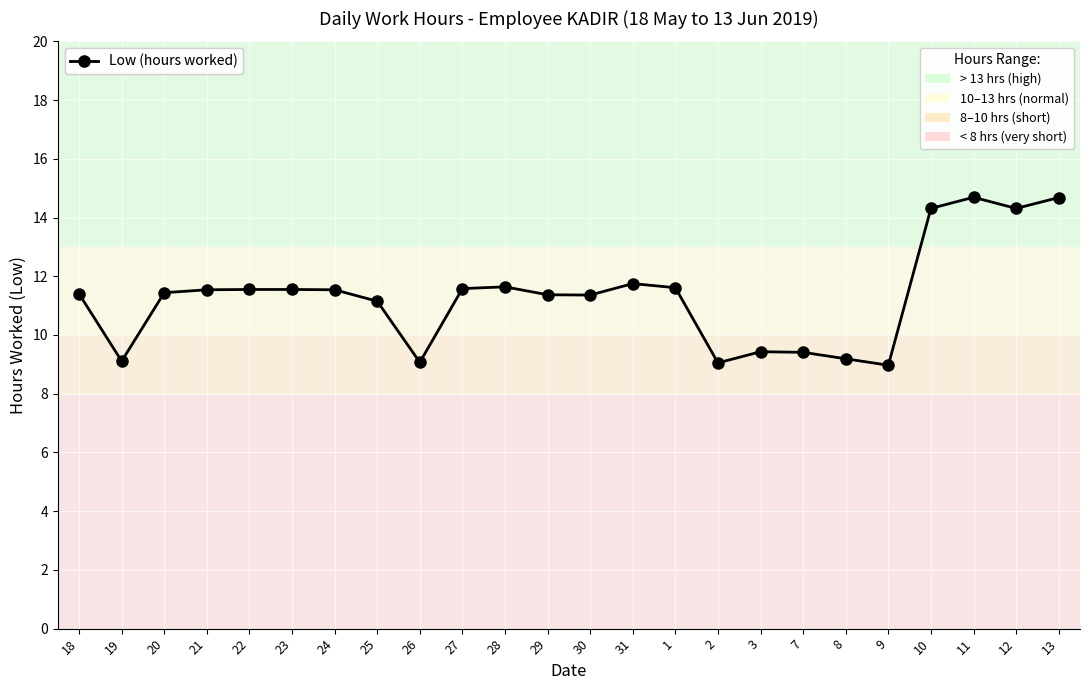

Read the value at 23.

11.6